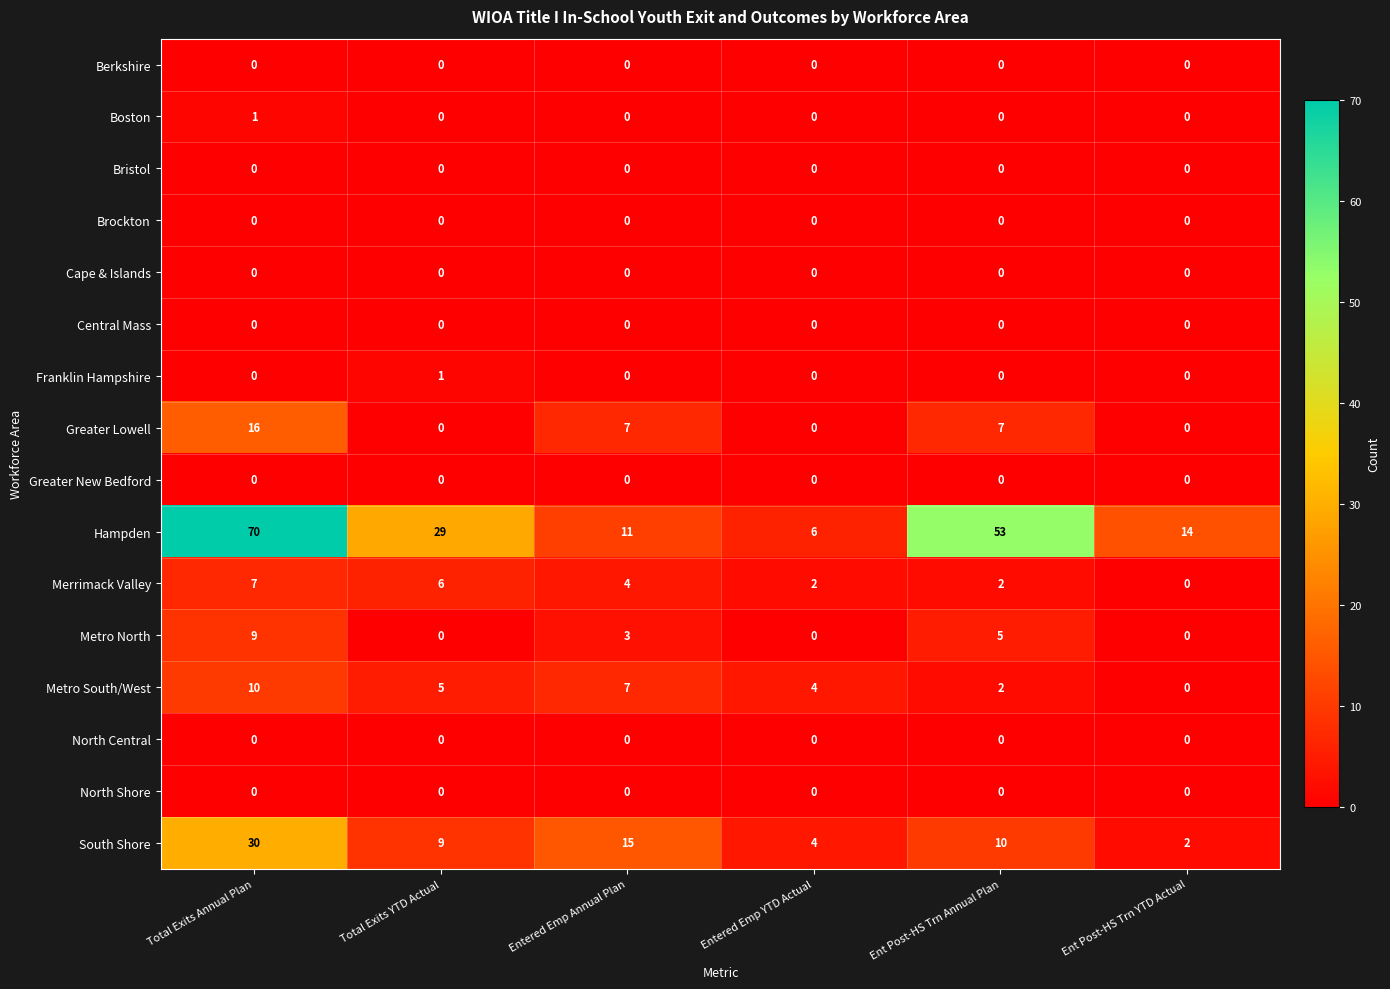

Between Entered Emp Annual Plan and Ent Post-HS Trn YTD Actual, which series saw the biggest shift?

South Shore